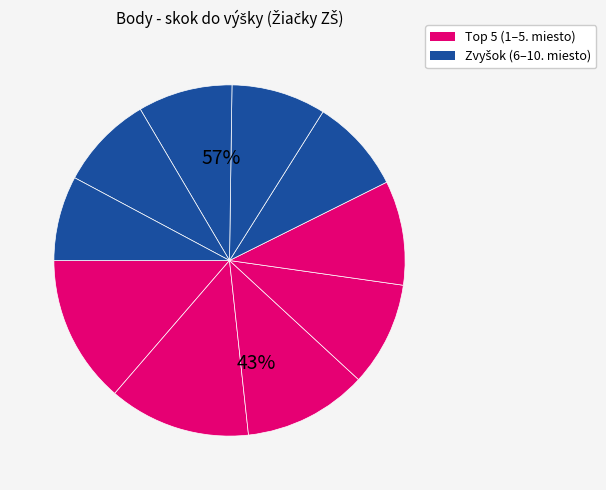

Is it true that Gergely Noémi is 10% of the pie?

True